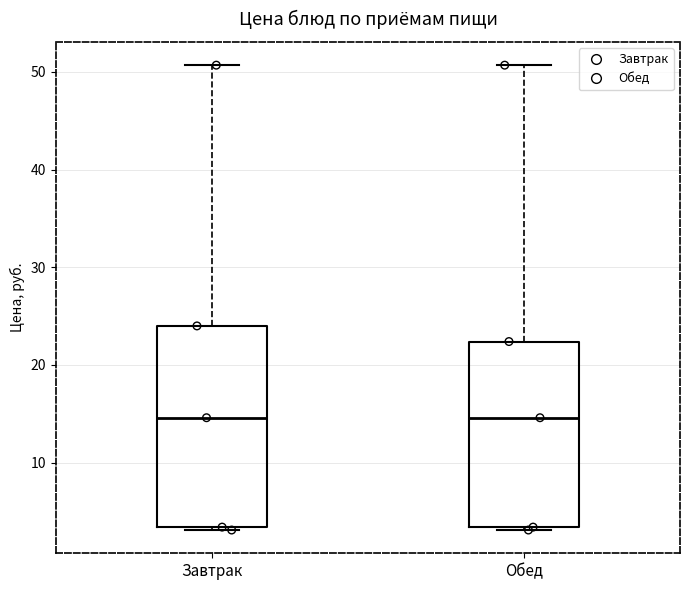

Reading left to right, read every box against the y-axis: the position of its median line, the range the box covers, and the ends of its whiskers. The values are not printed on the chart, so give them approximately, as read against the axis.

Завтрак: median 15, box 3 to 24, whiskers 3 to 51
Обед: median 15, box 3 to 22, whiskers 3 to 51